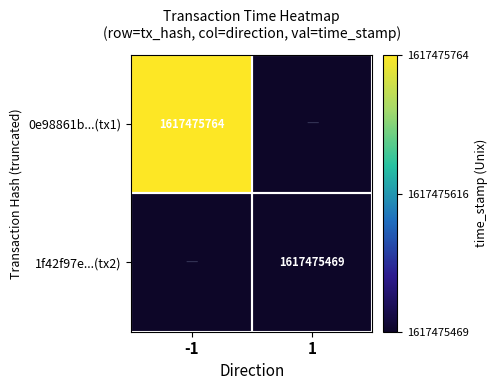

The value of 1f42f97e...(tx2) at 1 is 687248966. True or false?

False